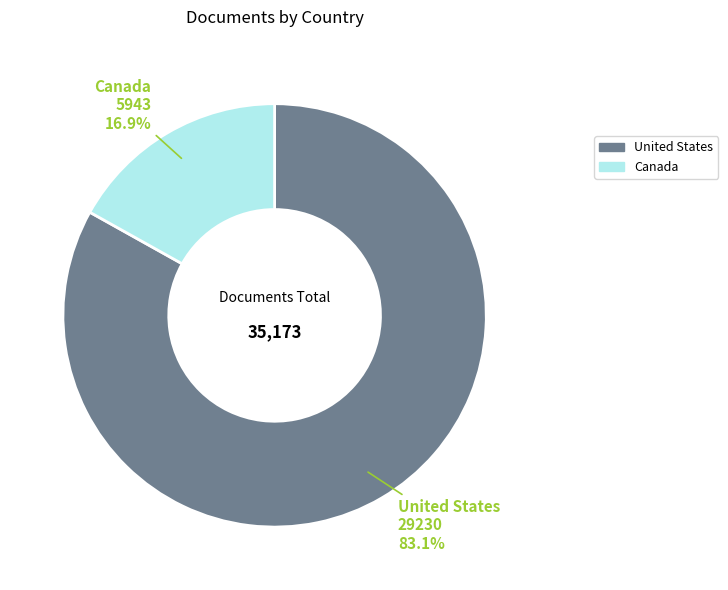

What percentage is the Canada slice, to the nearest percent?

17%